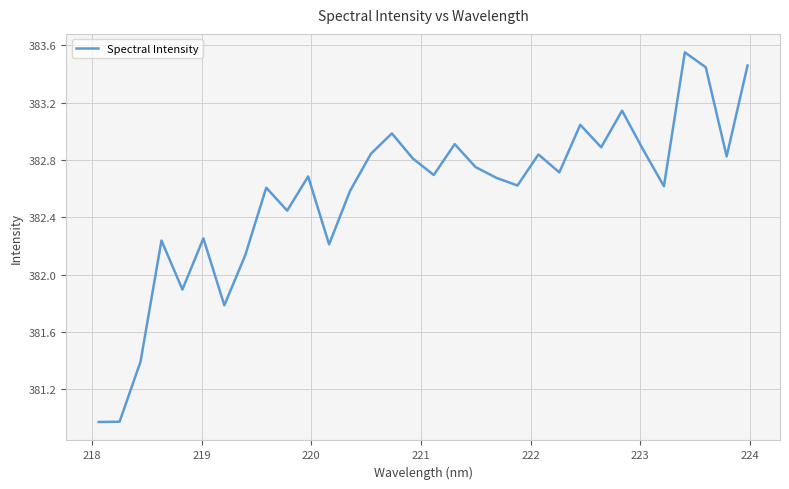

What is the difference between the maximum and minimum values?

2.6